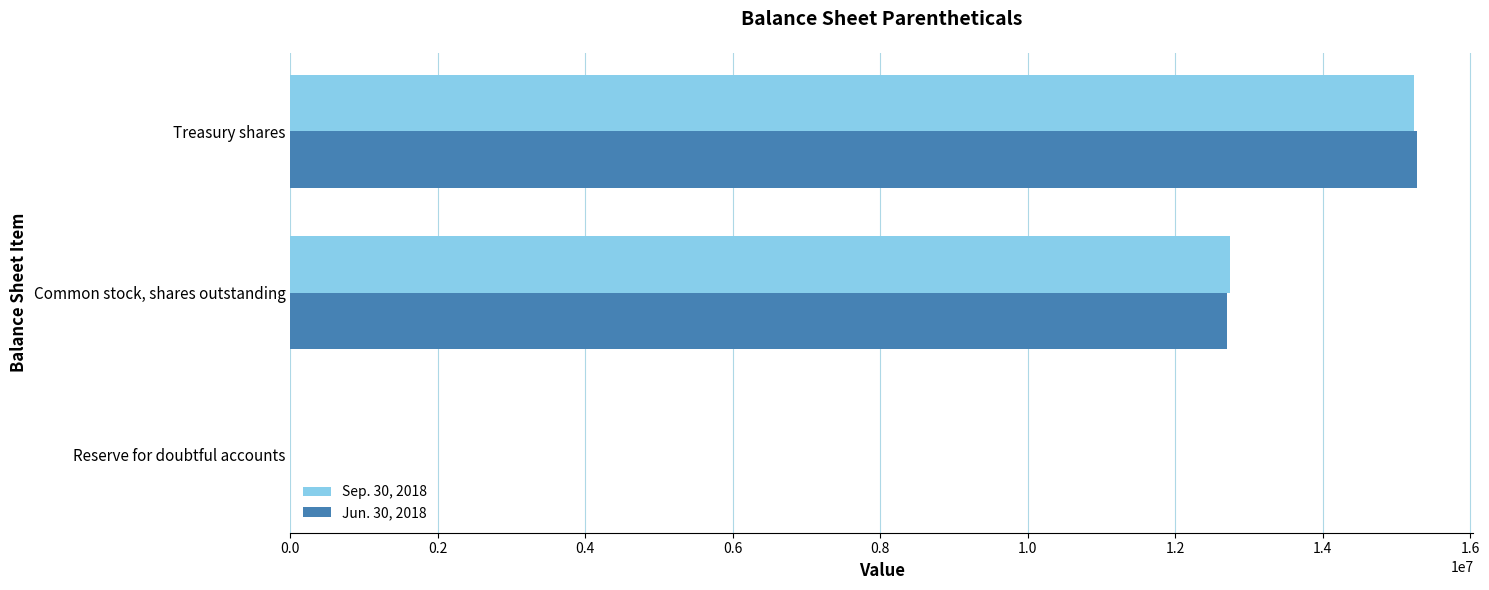

Is the value of Jun. 30, 2018 at Reserve for doubtful accounts greater than the value of Sep. 30, 2018 at Common stock, shares outstanding?

No